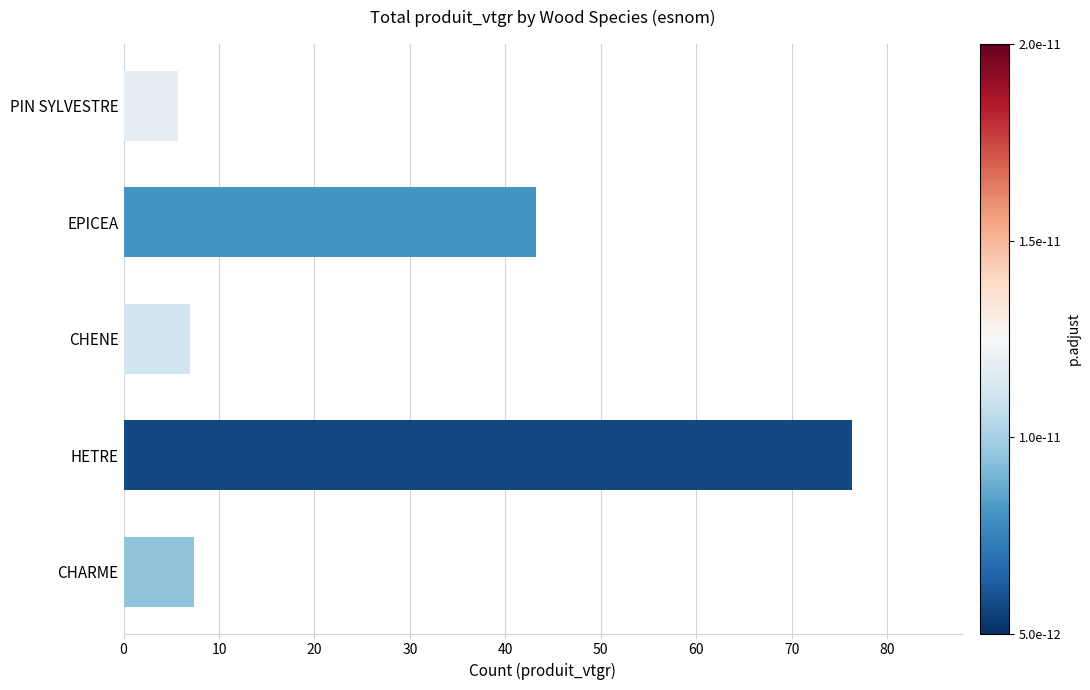

What is the greatest value displayed?

76.4